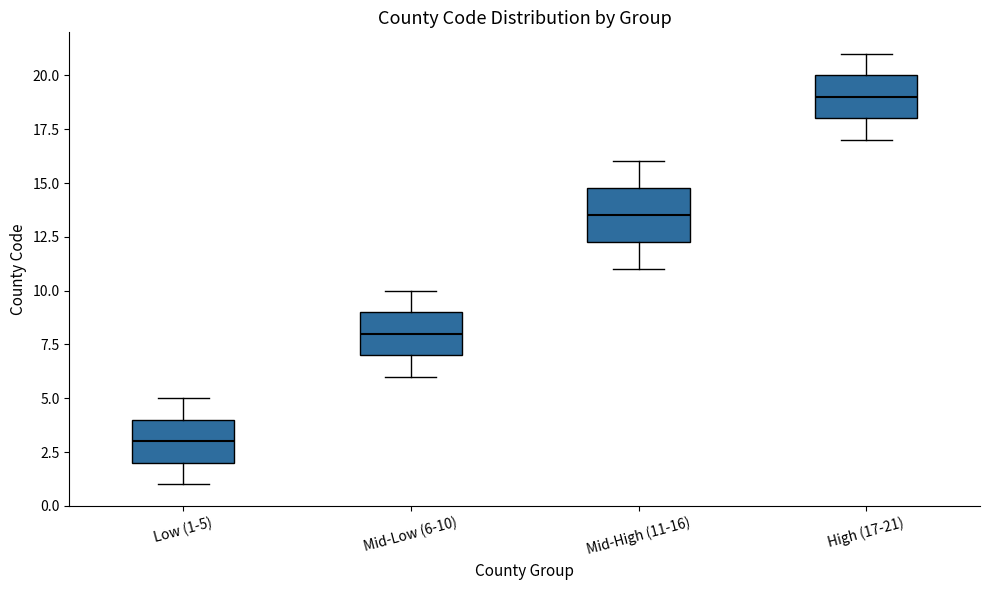

Which box's median line is the highest?

High (17-21)